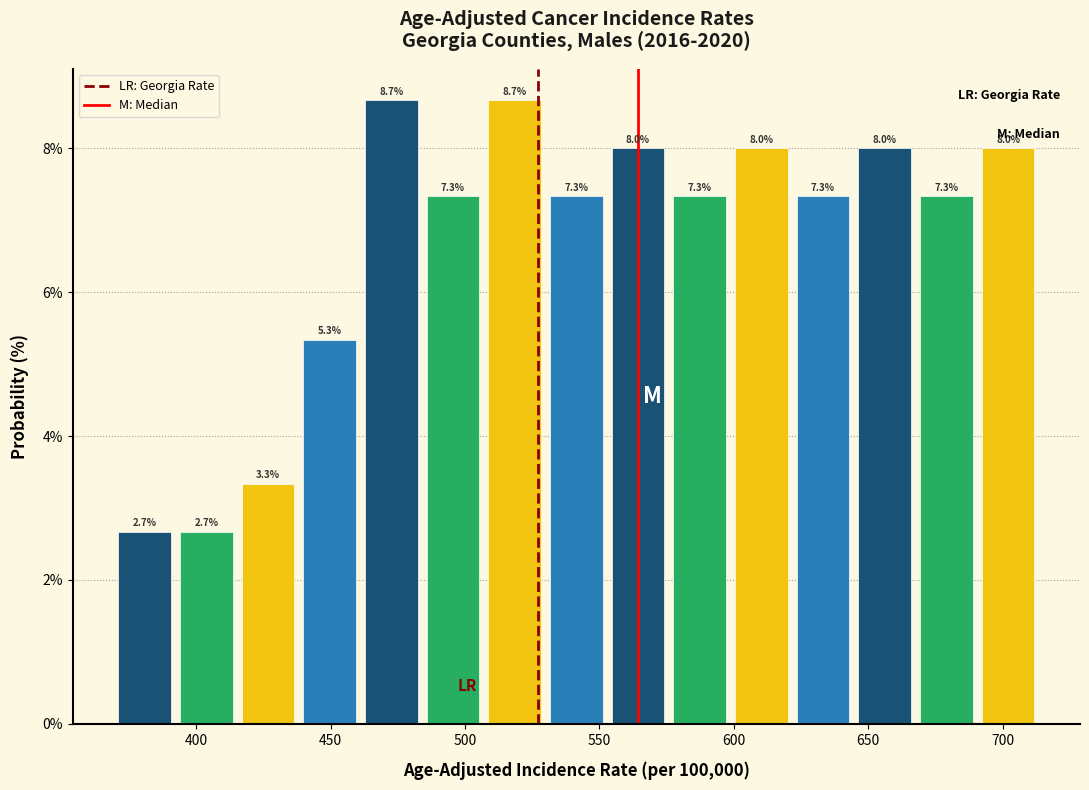

Reading left to right, list every bar in this chart as the range it spans on the x-axis followed by its height. The bar edges are not printed on the chart, so give them approximately, as read against the axis.

370 to 390: 2.7
390 to 415: 2.7
415 to 440: 3.3
440 to 460: 5.3
460 to 485: 8.7
485 to 505: 7.3
505 to 530: 8.7
530 to 555: 7.3
555 to 575: 8.0
575 to 600: 7.3
600 to 620: 8.0
620 to 645: 7.3
645 to 670: 8.0
670 to 690: 7.3
690 to 715: 8.0